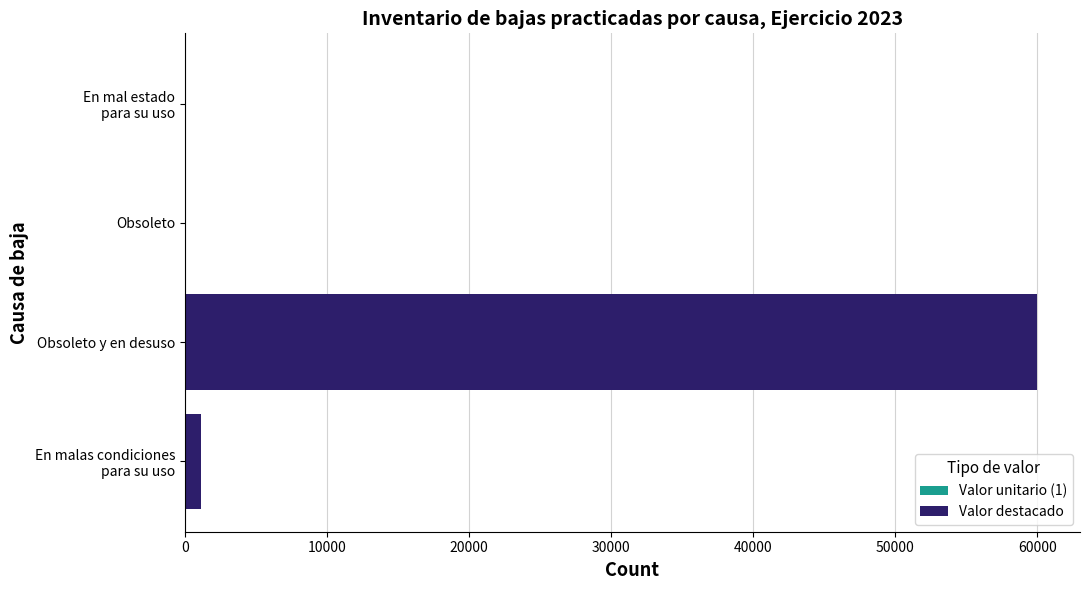

At which category is the sum across all series the highest?

Obsoleto y en desuso